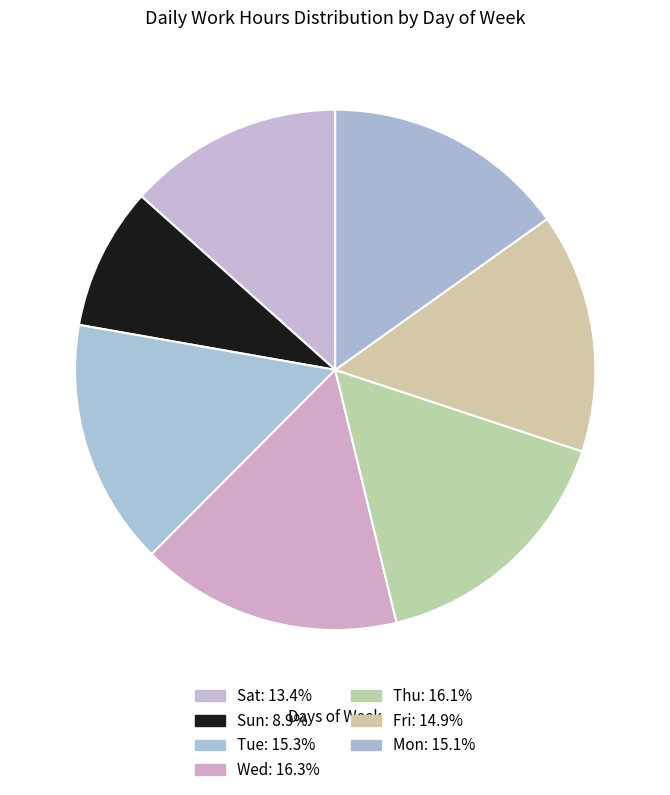

What is the largest slice in the pie chart?

Wed